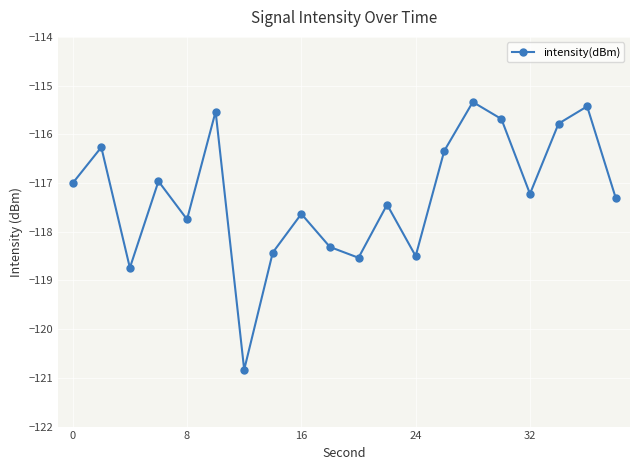

What is the sum of all values?

-2345.0